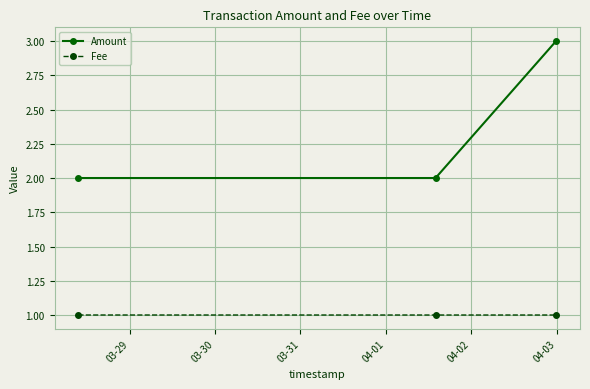

Which series has the largest total across all categories?

Amount